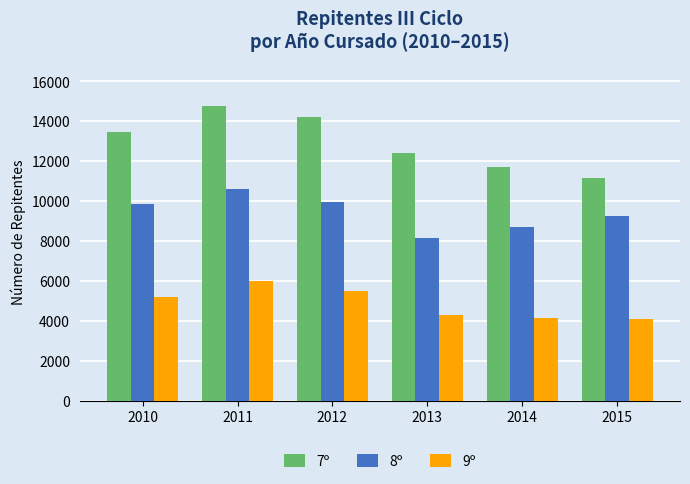

The 9º series shows 4127 at 2015. True or false?

True